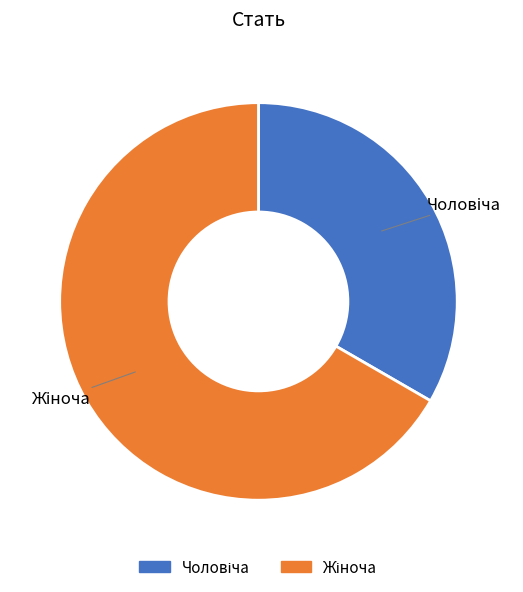

Does any single category account for the majority?

Yes